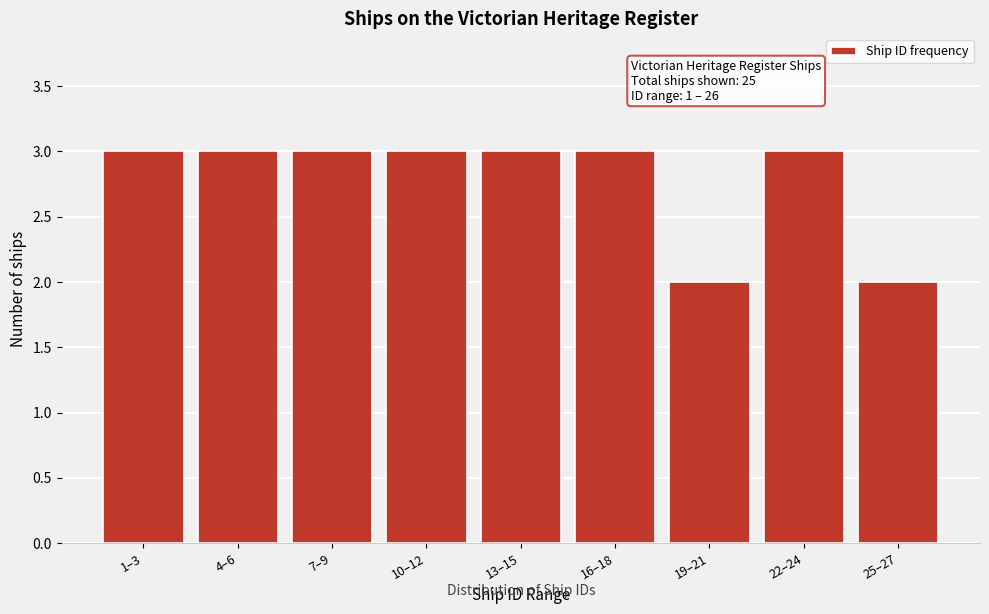

Reading left to right, list all the values displayed in this chart.

3	3	3	3	3	3	2	3	2